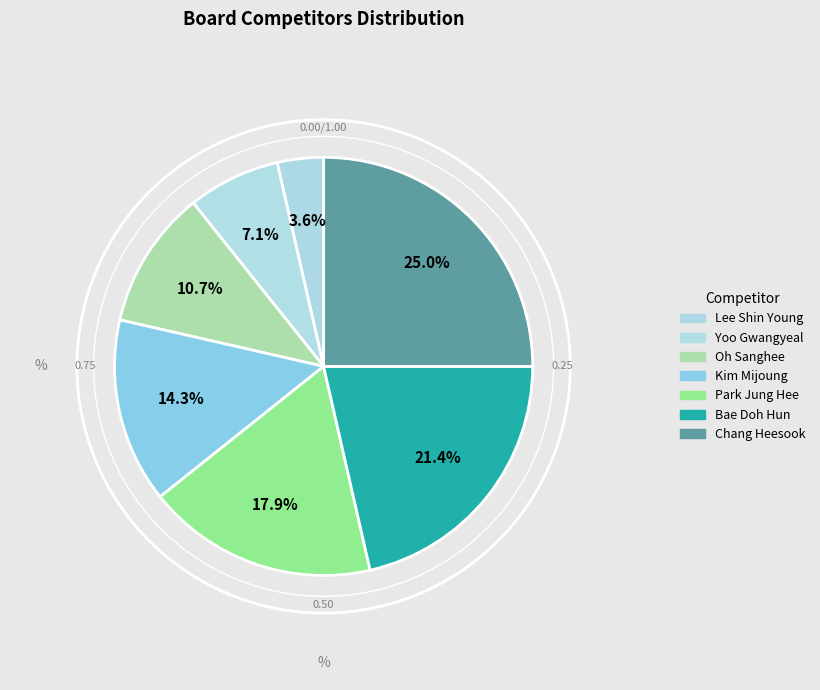

To the nearest percent, what portion does Kim Mijoung represent?

14%